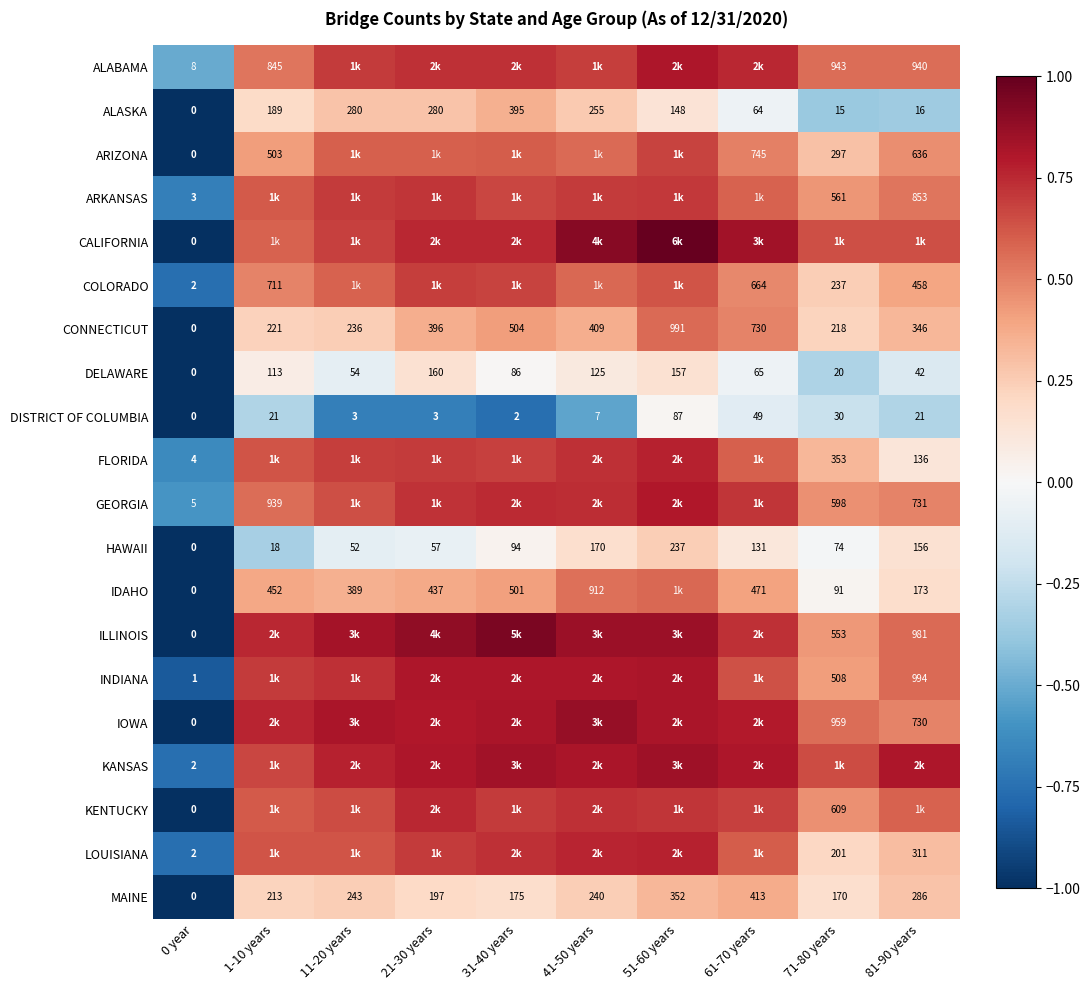

What is the spread (max minus min) of values at 11-20 years?

1.5